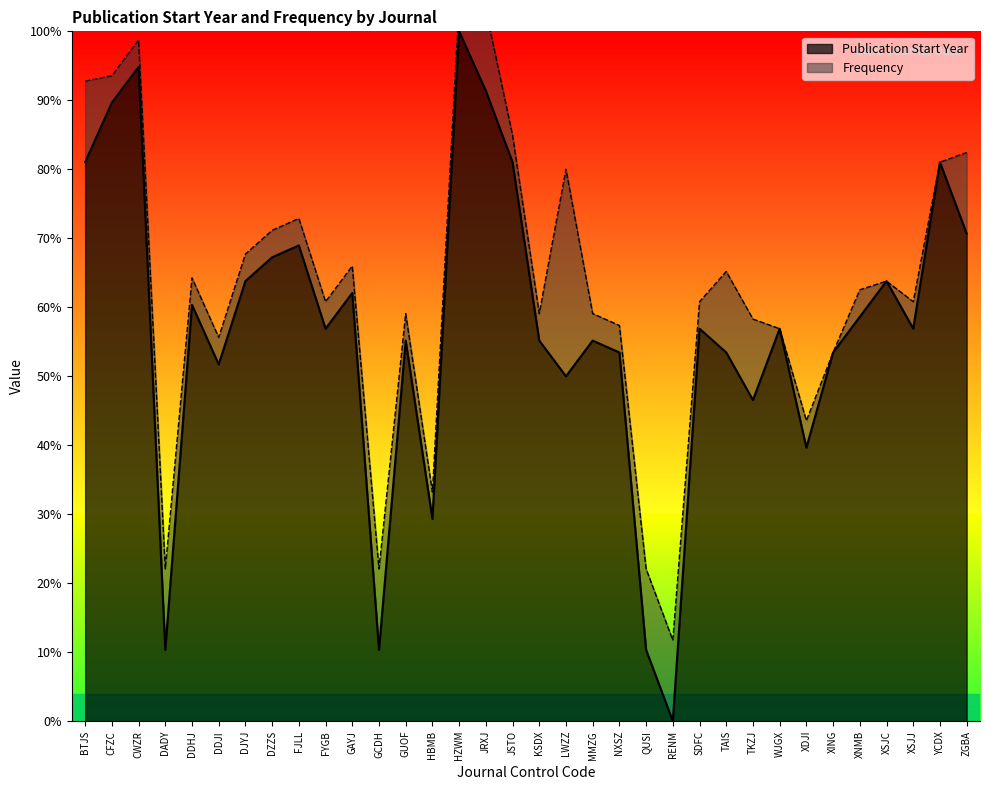

Which category has the lowest value across all series?

RENM